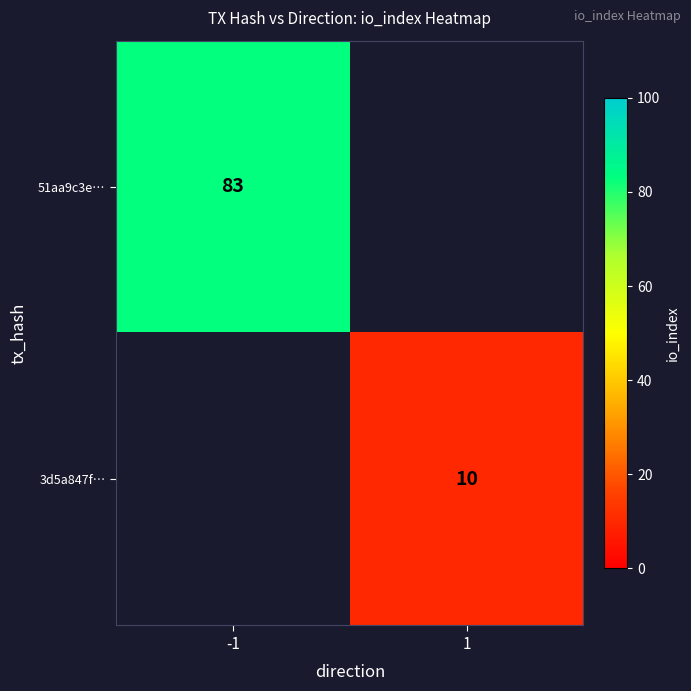

Is it true that 3d5a847f… equals 10 at 1?

True